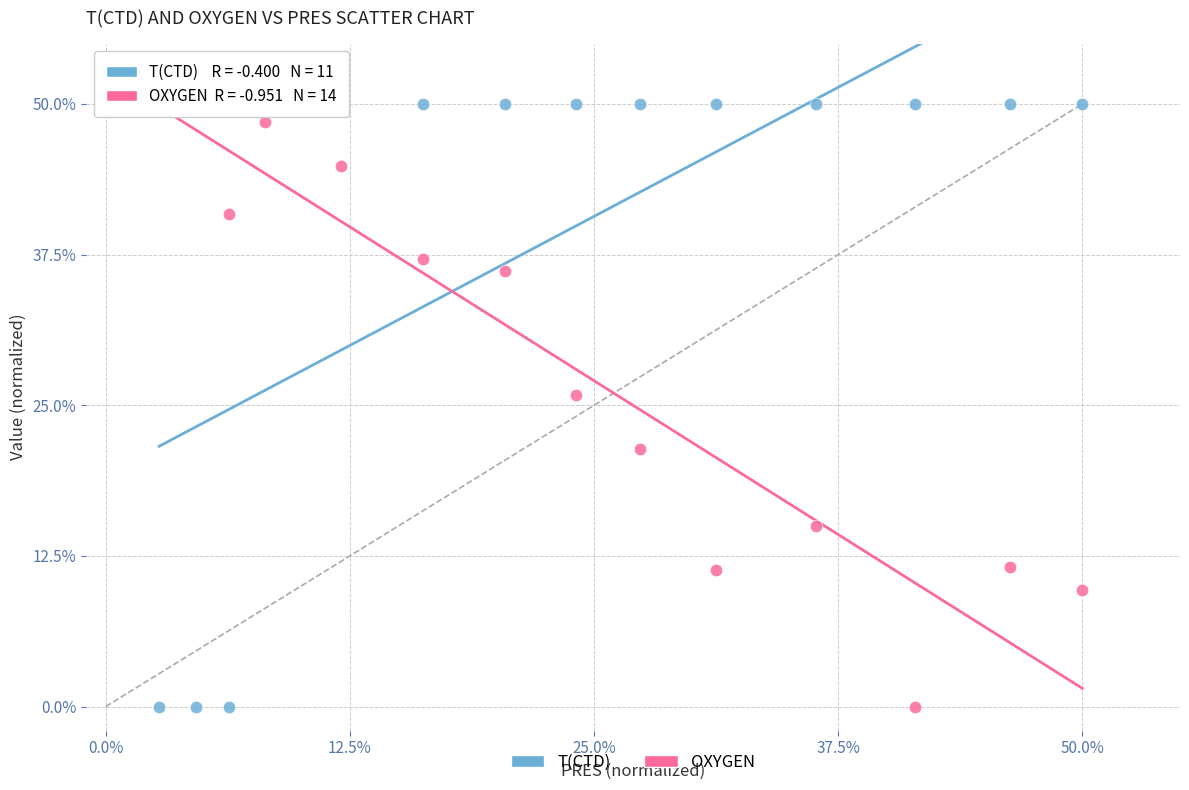

In the OXYGEN series, what Y value is closest to 25?

25.8